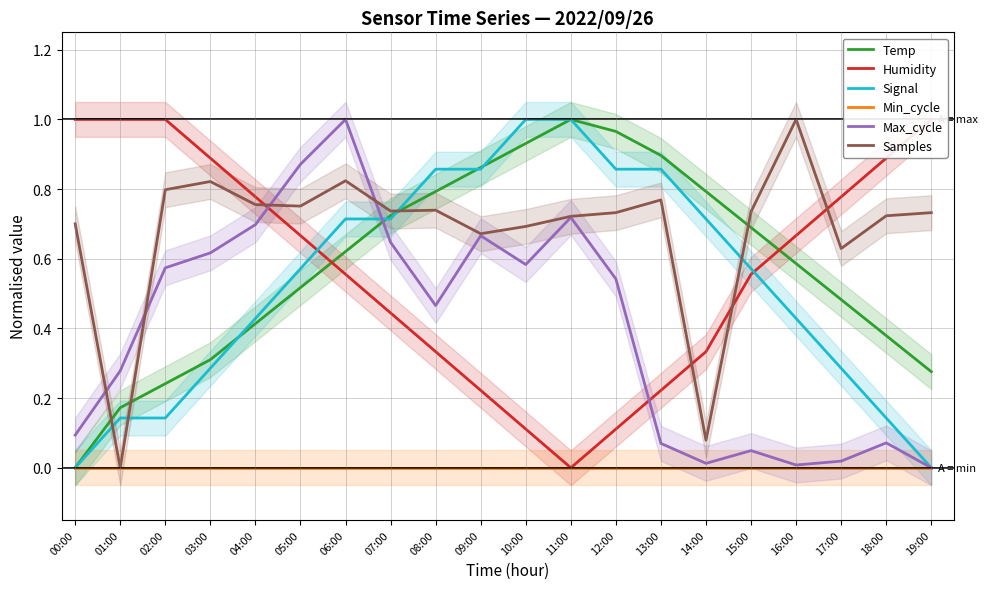

What is the difference between the Max_cycle values at 07:00 and 18:00?

0.6